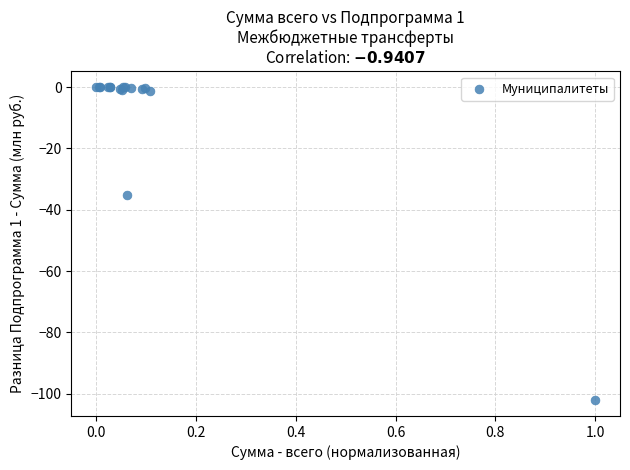

What Y value in the scatter plot is closest to -51?

-35.3